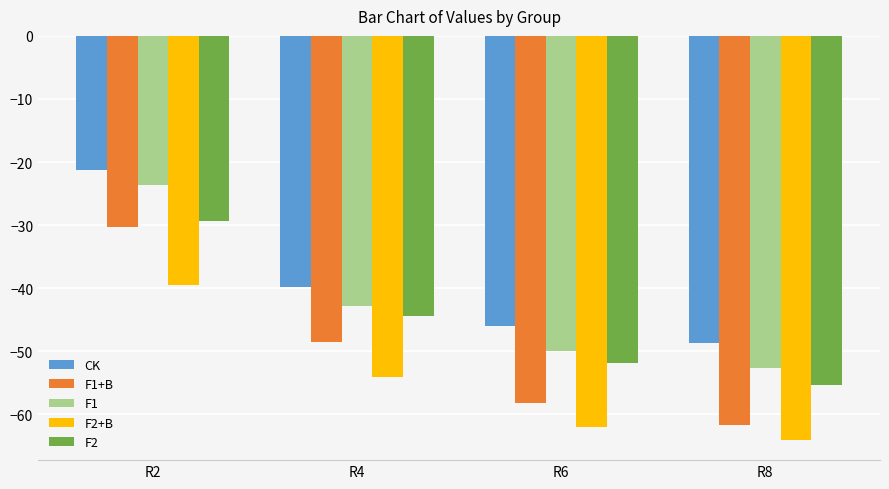

At which label is F2 closest to -42?

R4